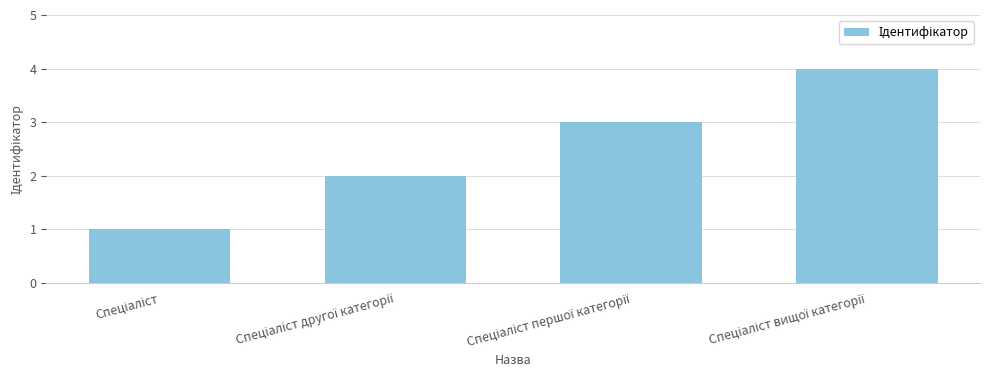

What is the sum of all values?

10